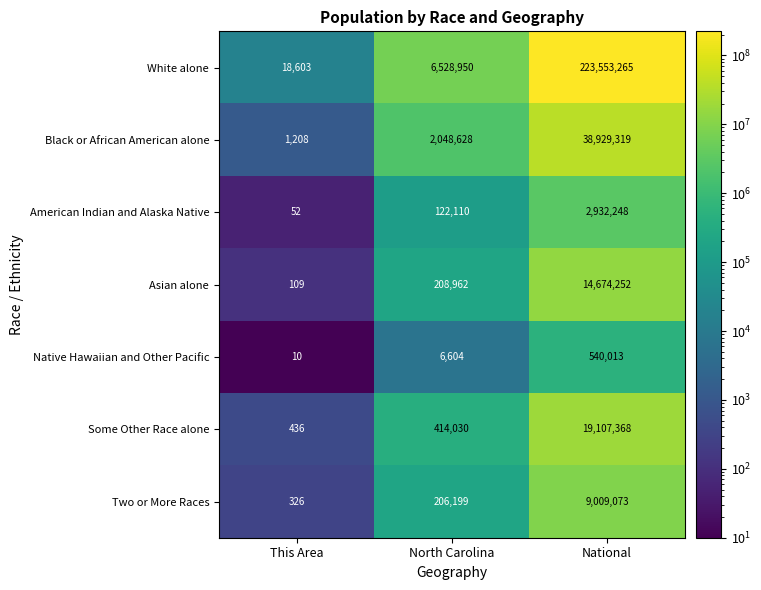

What is the spread (max minus min) of values at North Carolina?

6522346